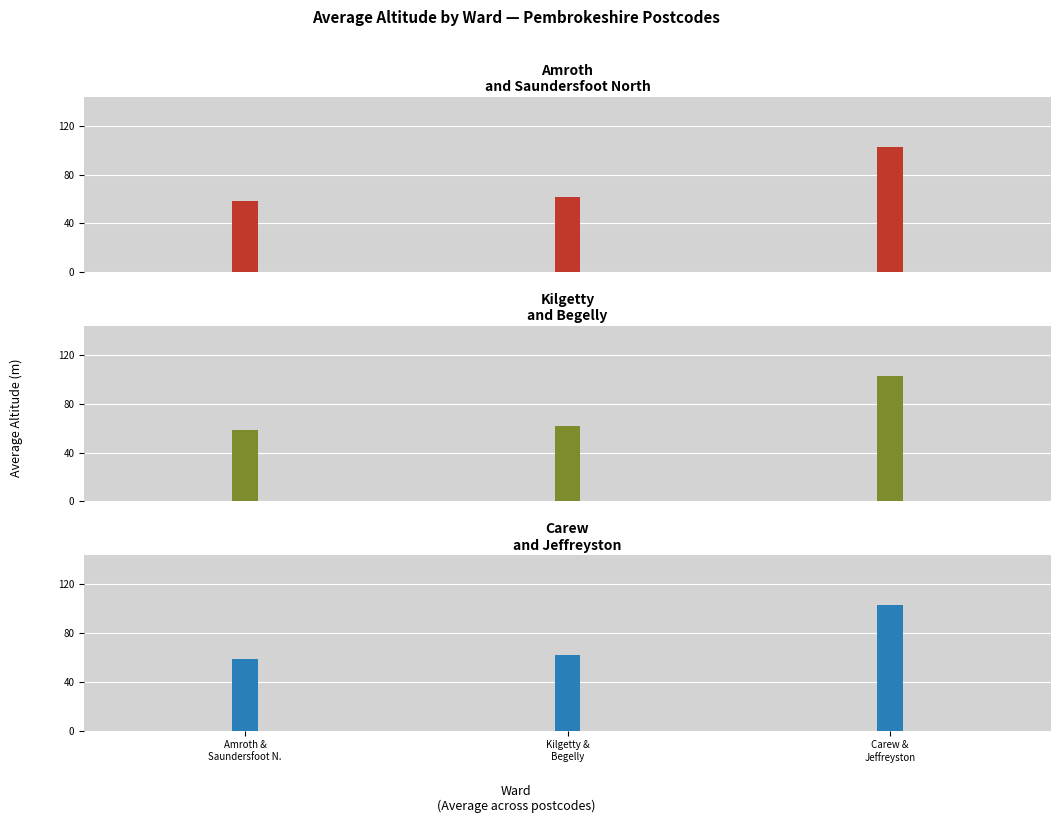

How many data points in Kilgetty and Begelly are above 62?

1